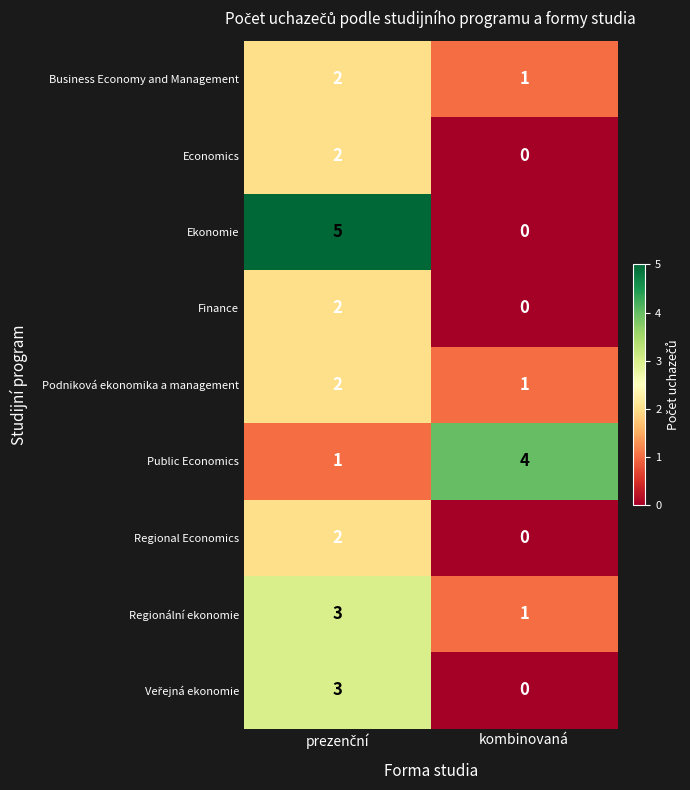

What is the spread (max minus min) of values at kombinovaná?

4